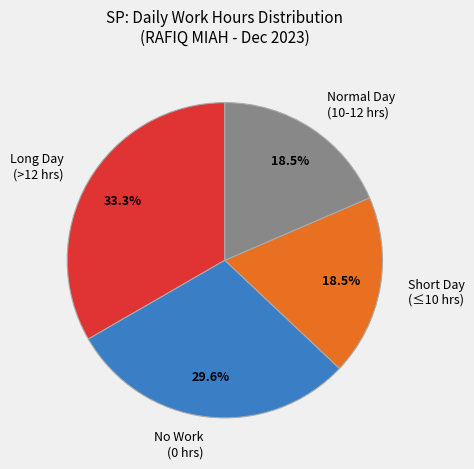

Which has a higher value, Normal Day (10-12 hrs) or No Work (0 hrs)?

No Work (0 hrs)